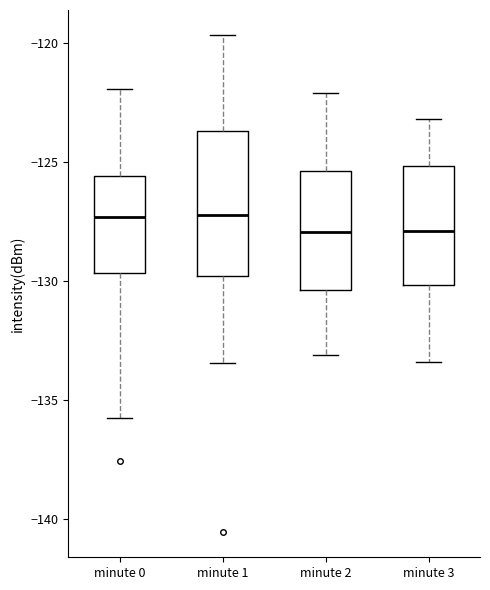

Where is the lower edge of the box for minute 2 on the y-axis? The values are not printed on the chart, so give them approximately, as read against the axis.

-130.5